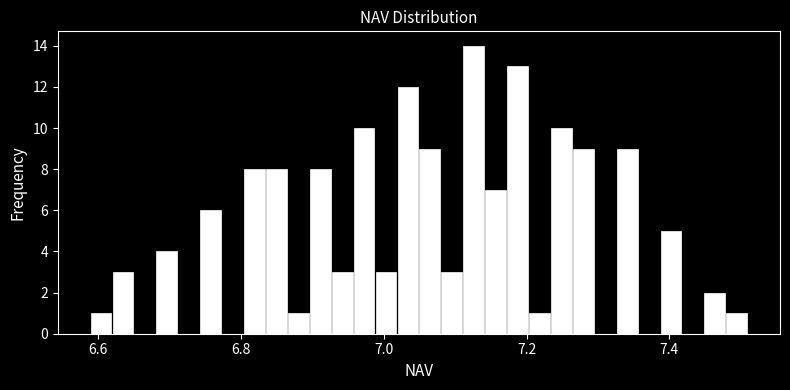

Around what value on the x-axis is the tallest bar? Give the approximate position of its centre, as read against the axis.

7.12